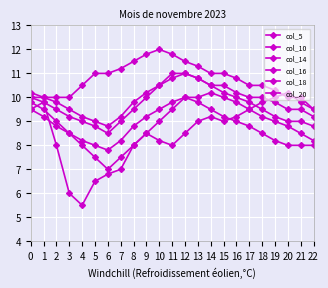

True or false: col_14 and col_5 intersect in this chart.

False